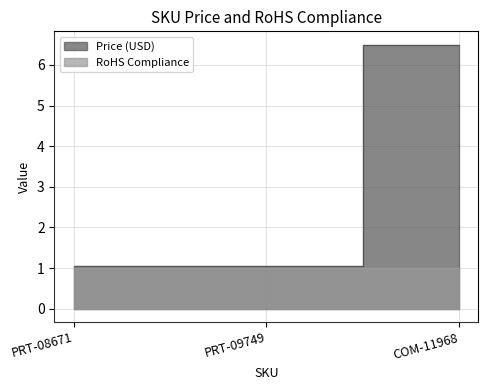

Rank the categories by value from lowest to highest.

PRT-08671, PRT-09749, COM-11968